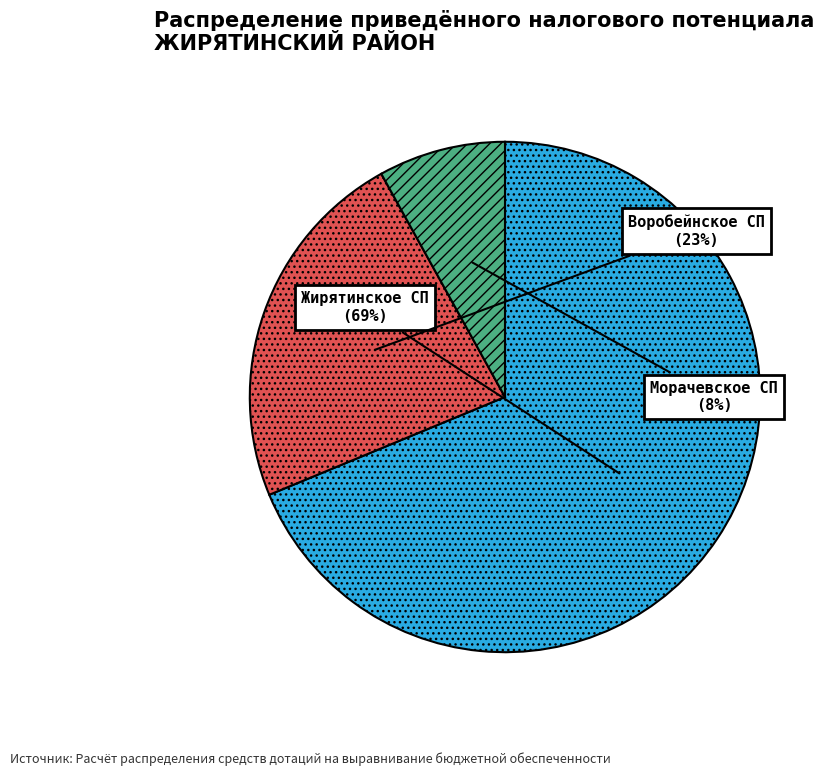

Do Жирятинское СП and Воробейнское СП together represent more than half of the pie?

Yes